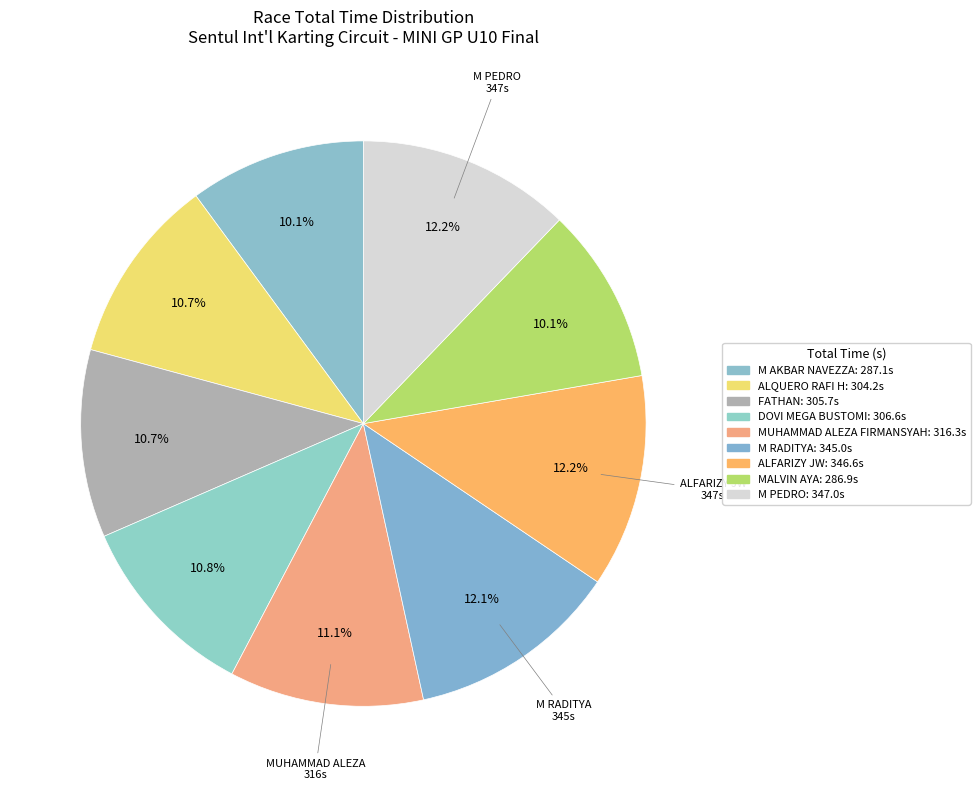

Count the number of slices in the pie.

9